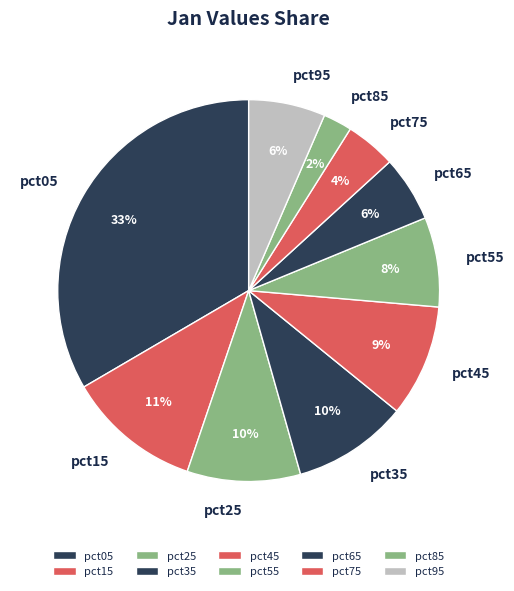

Between pct65 and pct15, which is larger?

pct15